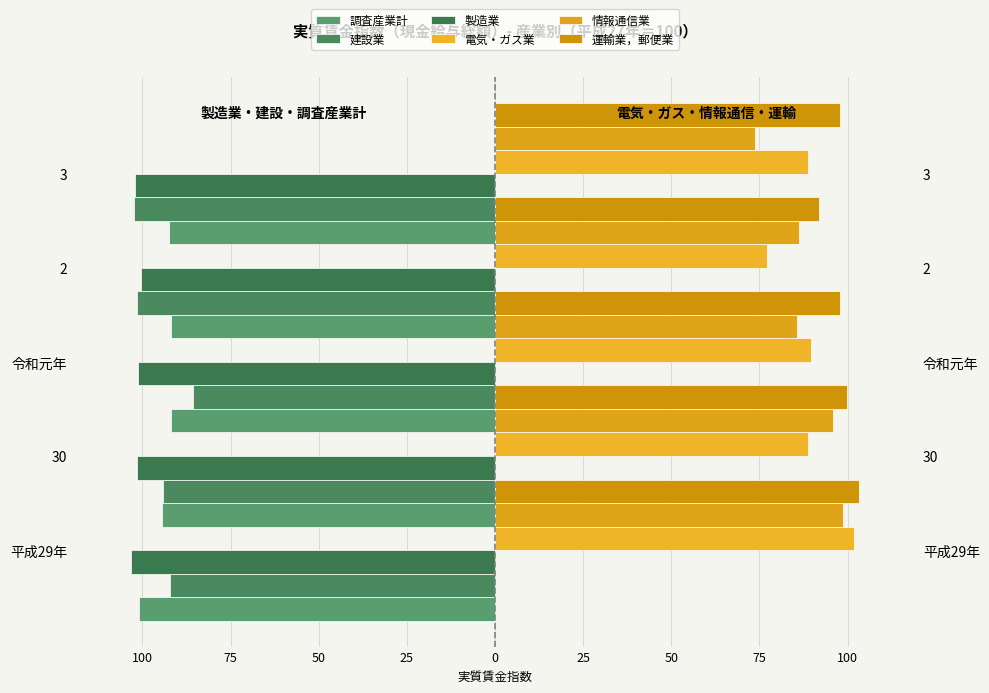

How many groups of bars are there?

5